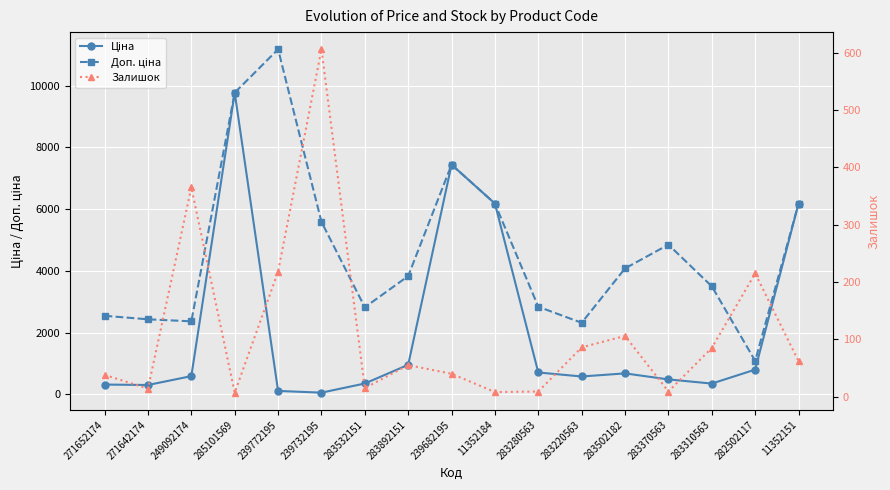

Is it true that Залишок equals 5.0 at 271642174?

False